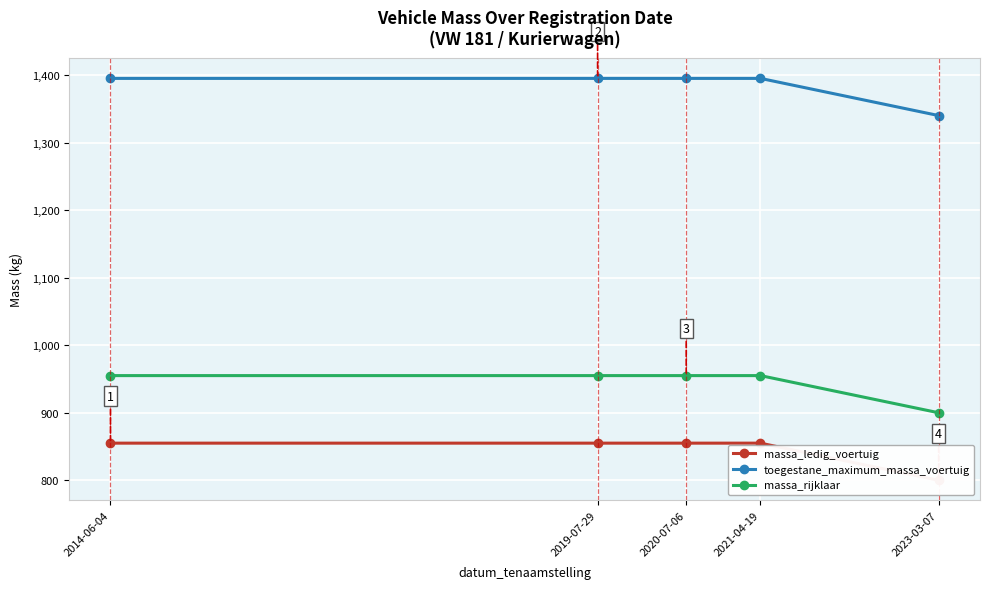

Reading left to right, list all the values displayed in this chart.

massa_ledig_voertuig: 855	855	855	855	800
toegestane_maximum_massa_voertuig: 1395	1395	1395	1395	1340
massa_rijklaar: 955	955	955	955	900